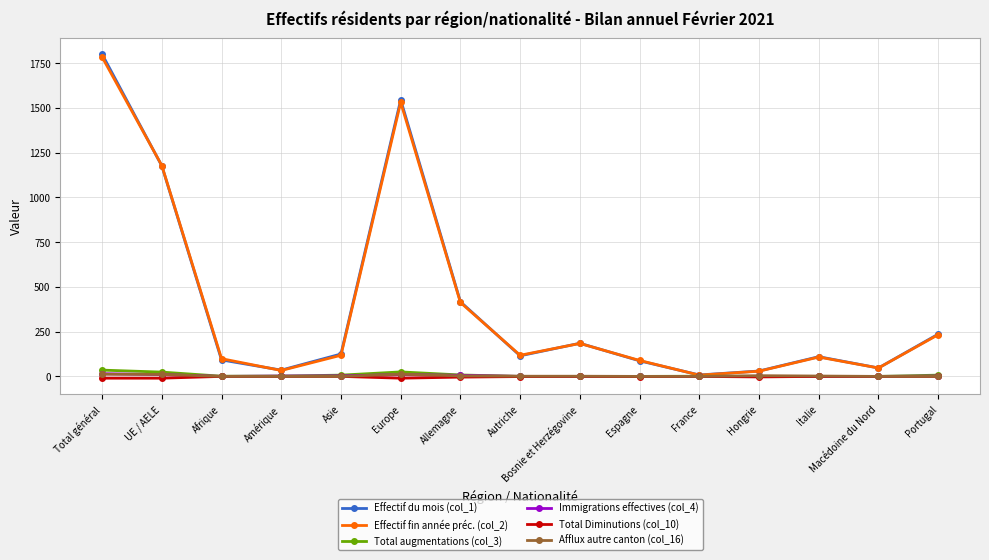

What position from the left is Bosnie et Herzégovine?

9